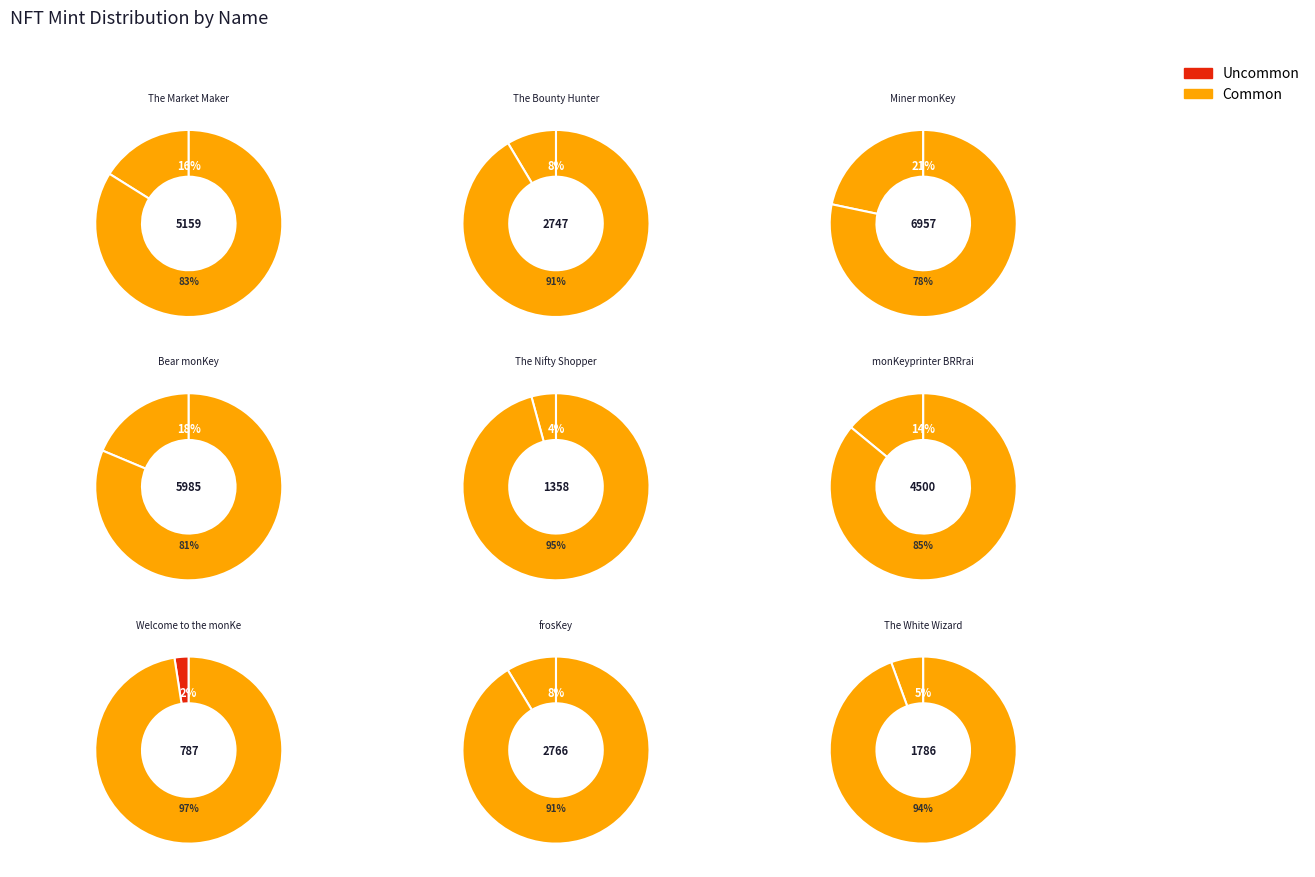

Is the sum of monKeyprinter BRRrain and Welcome to the monKeyverse greater than half?

No